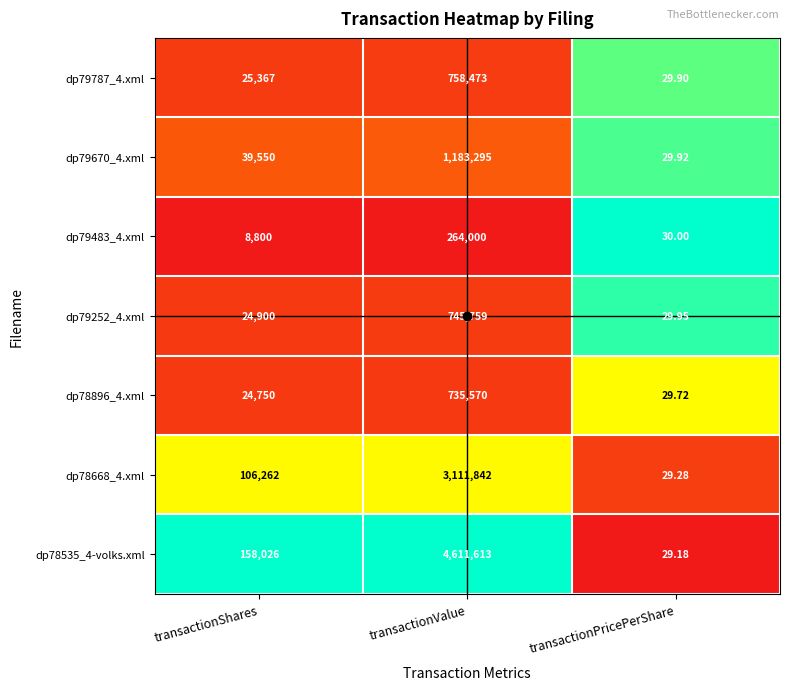

Which series has the largest total across all categories?

dp78535_4-volks.xml